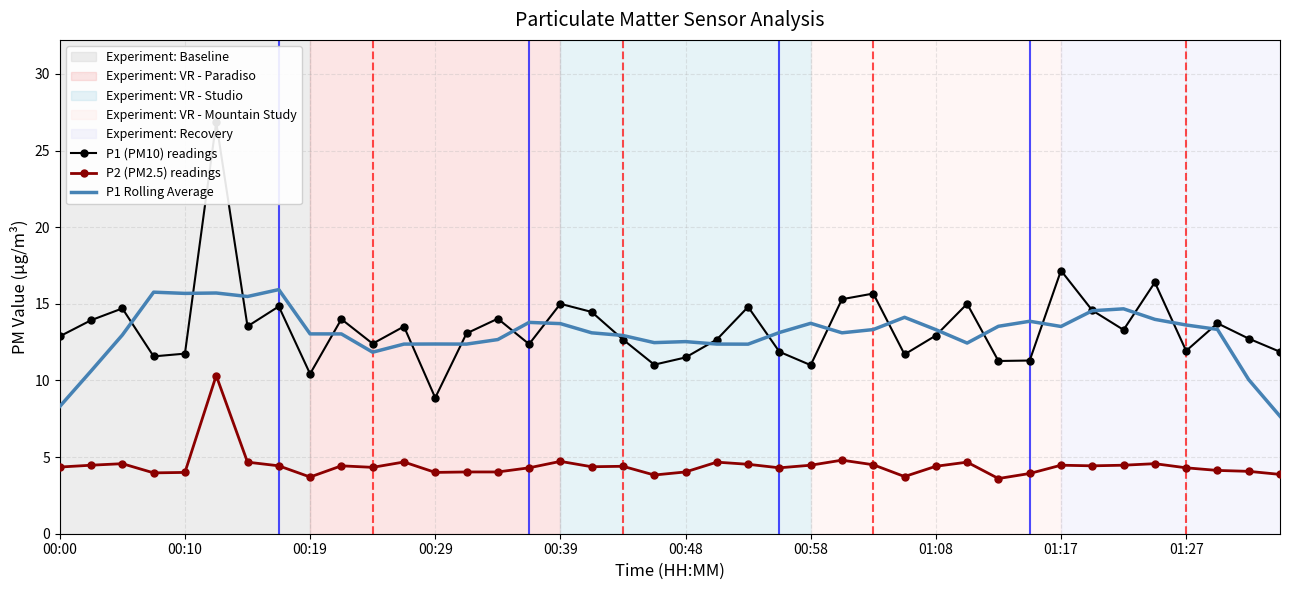

What is the value of the P1 (PM10) readings point at the 12th from the left?

13.5